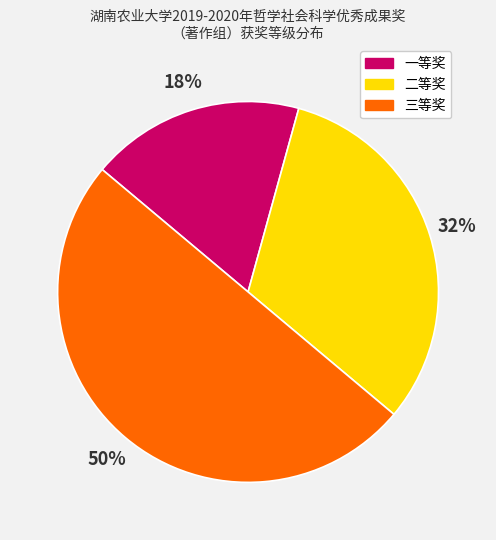

How many segments does this pie chart have?

3